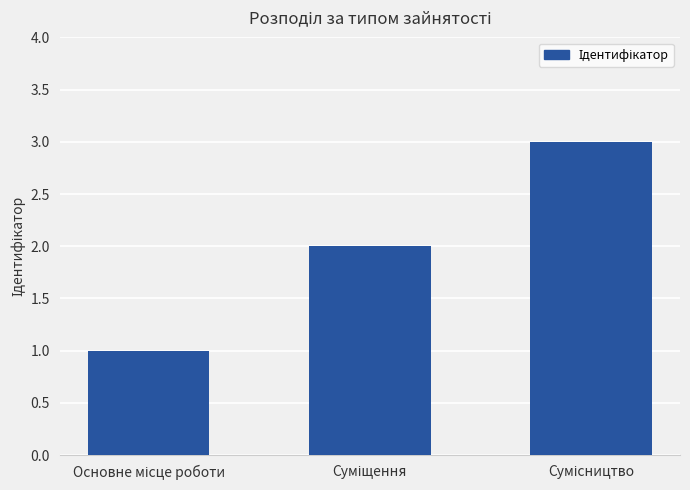

What is the value of the 2nd bar from the left?

2